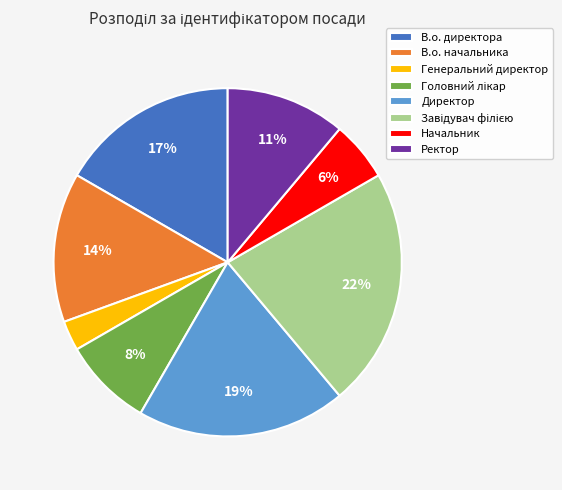

Between В.о. начальника and В.о. директора, which is larger?

В.о. директора